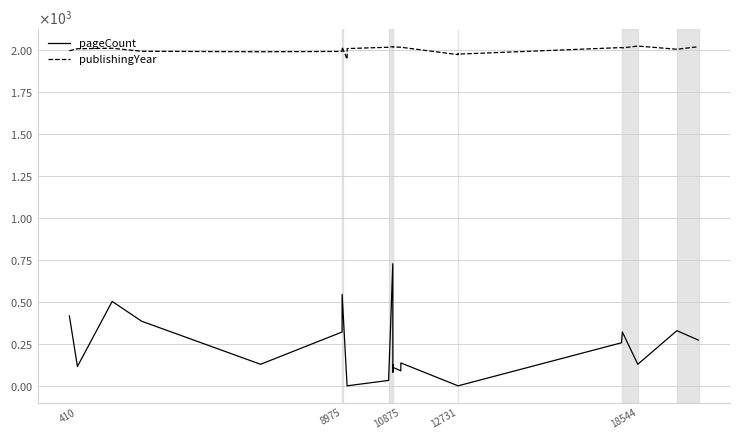

What is the label of the 20th point from the right?

8975